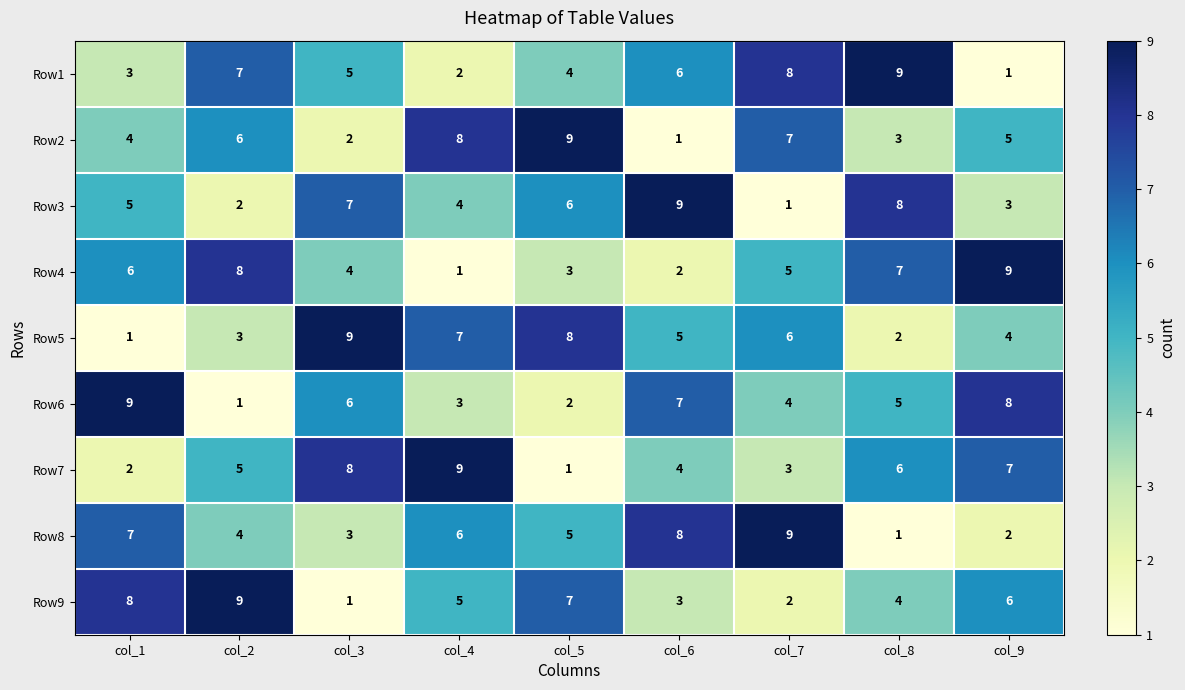

Rank the categories by Row9 value from highest to lowest.

col_2, col_1, col_5, col_9, col_4, col_8, col_6, col_7, col_3